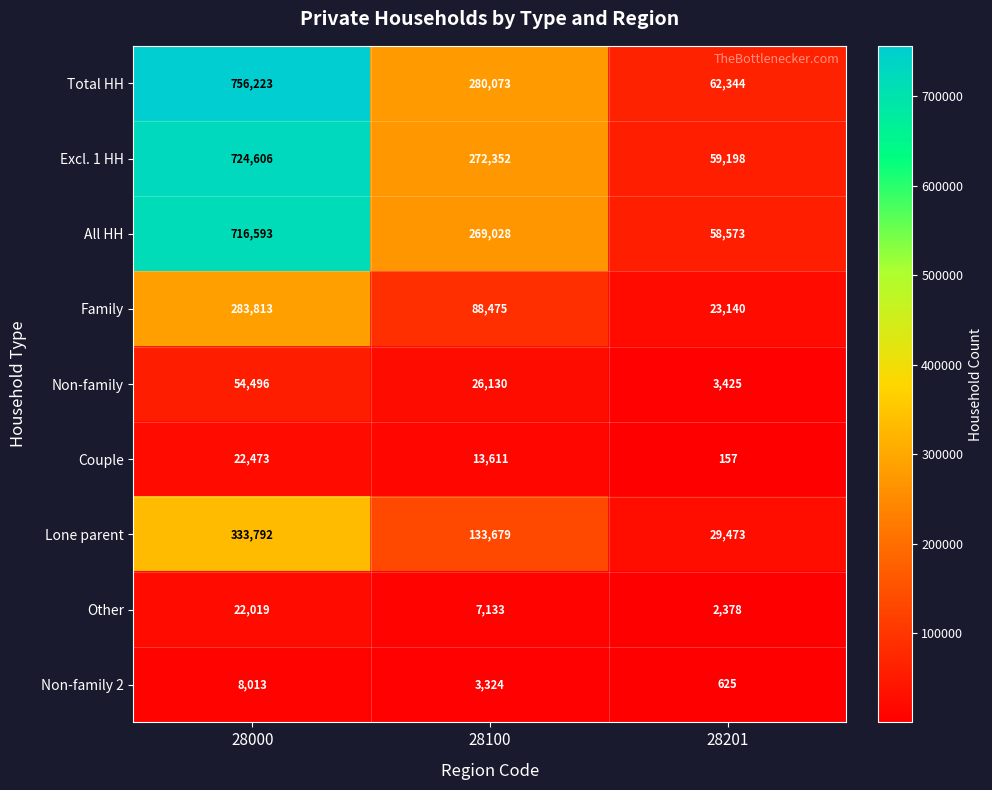

Is it true that Excl. 1 HH equals 20231 at 28201?

False